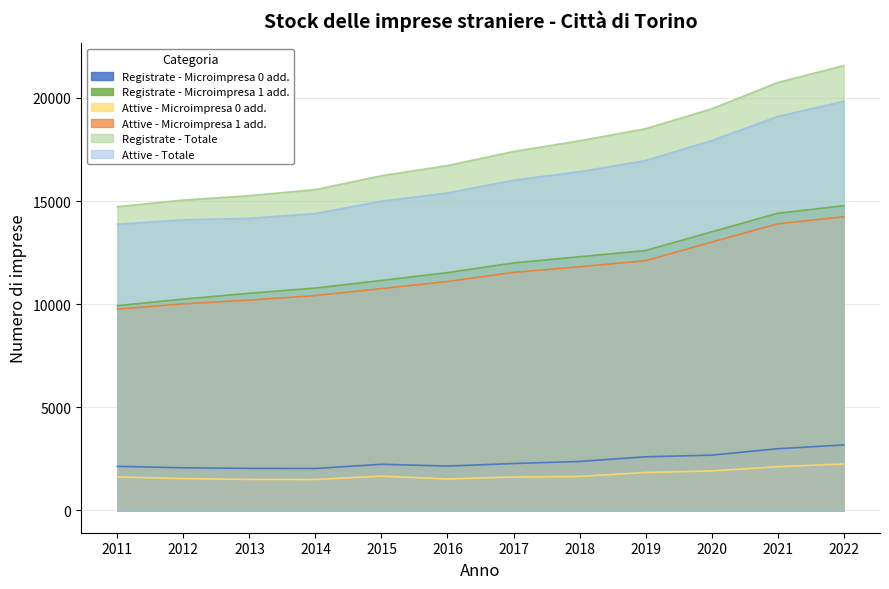

Which series changed the most between 2014 and 2016?

Registrate - Totale